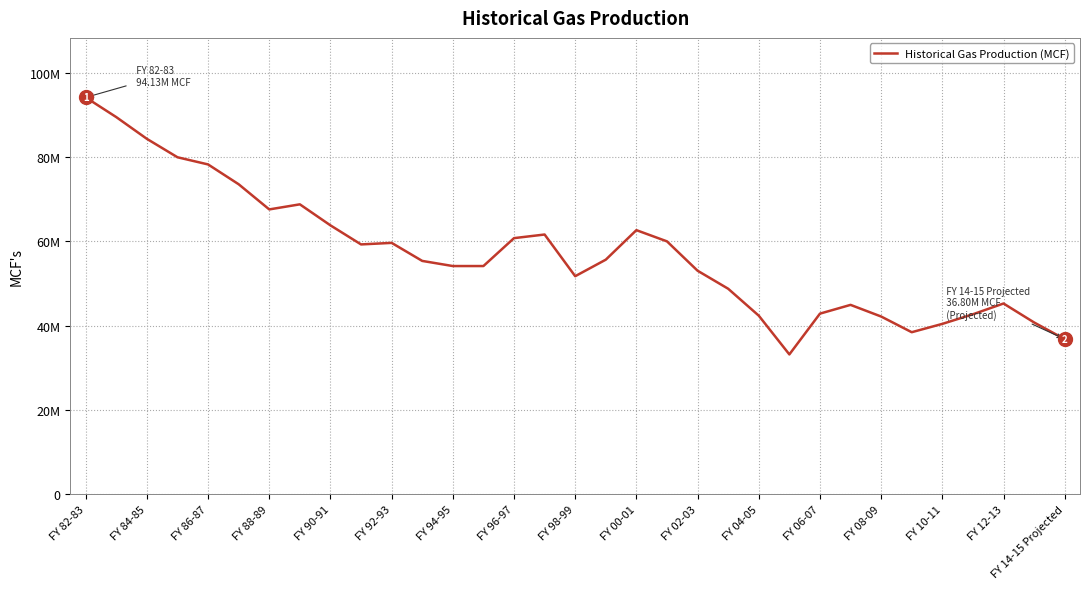

Reading left to right, list all the values displayed in this chart.

94125368.0	89454160.4	84301670.2	79934039.8	78234139.1	73532728.6	67566287.6	68771994.9	63785078.2	59265714.8	59631387.3	55353140.6	54136350.2	54136350.2	60755685.1	61613141.4	51729193.6	55650029.7	62648530.9	59989148.0	53028702.3	48754276.3	42369541.0	33179715.3	42851388.7	44928253.9	42165658.1	38444906.9	40420636.9	42700740.7	45253032.1	40758346.4	36804150.0